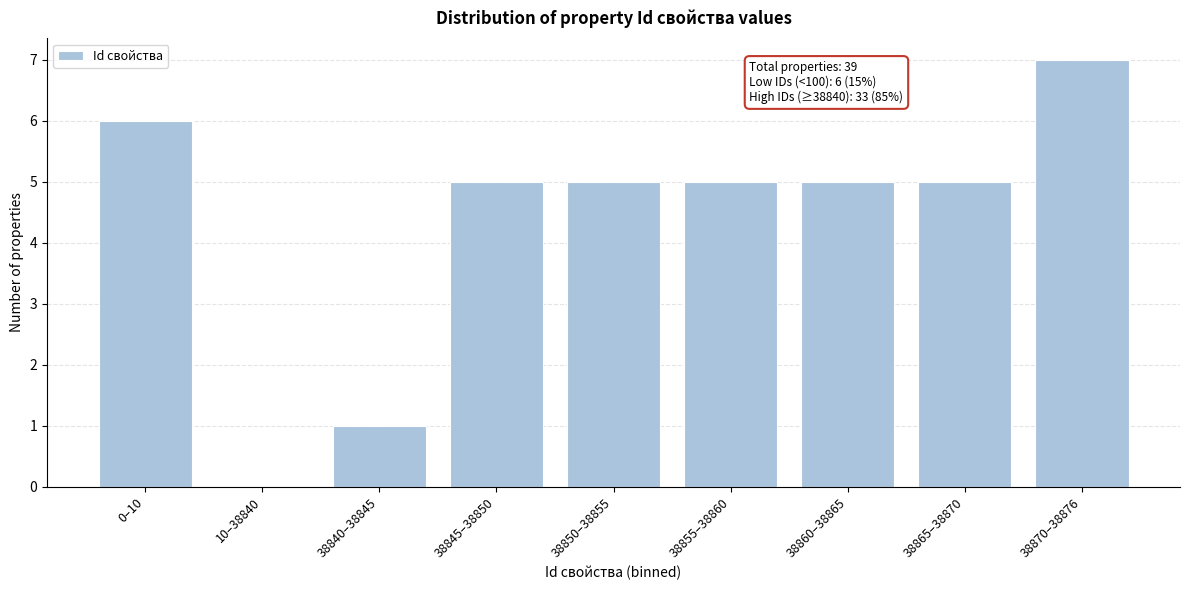

Reading left to right, what are all the values shown in this chart?

0–10=6	10–38840=0	38840–38845=1	38845–38850=5	38850–38855=5	38855–38860=5	38860–38865=5	38865–38870=5	38870–38876=7